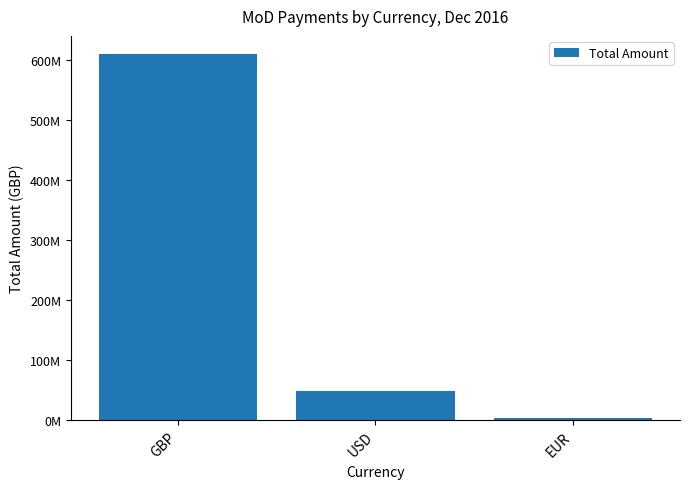

The chart shows a value of 4246792.2 at EUR. True or false?

True